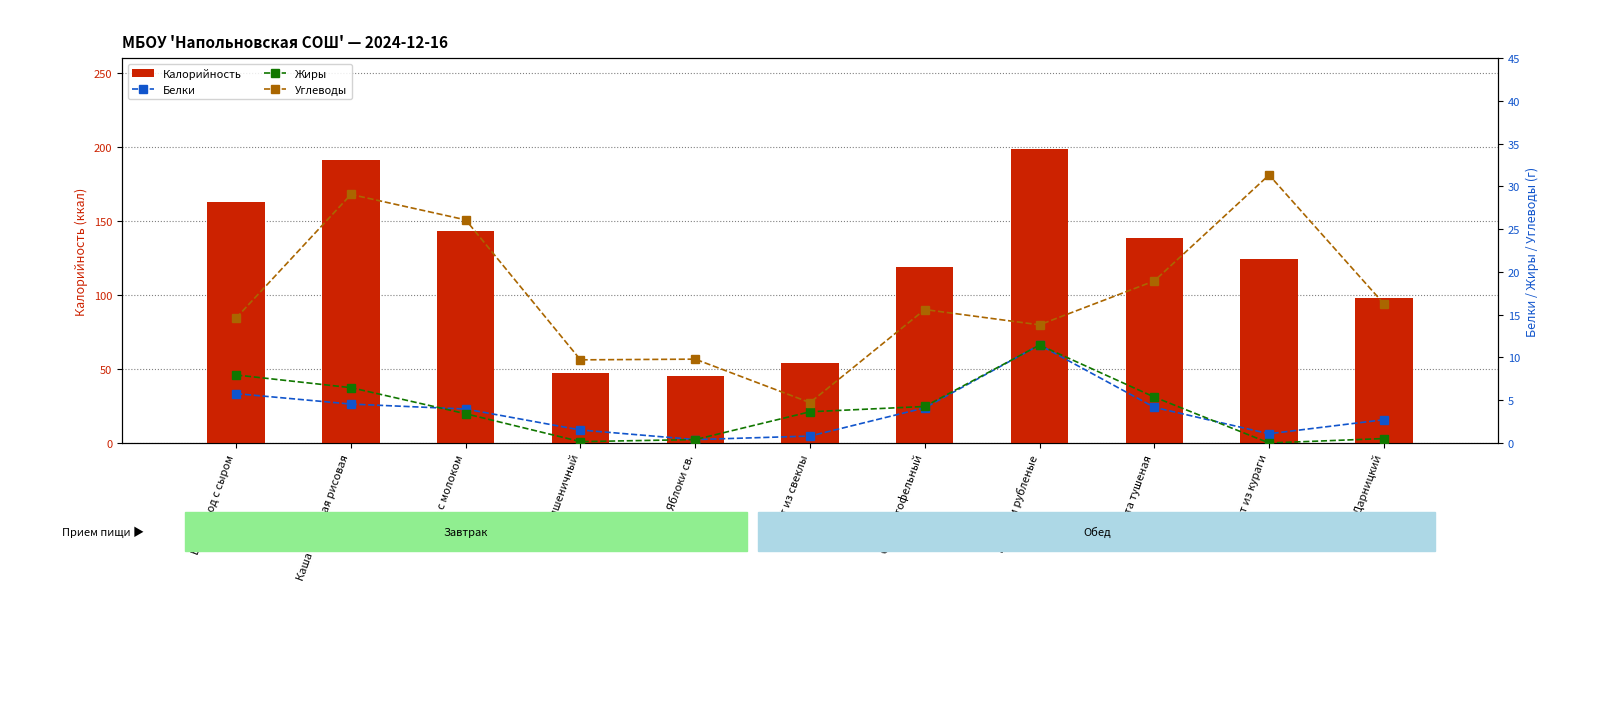

What is the sum of the Калорийность values at Яблоки св. and Какао с молоком?

188.0